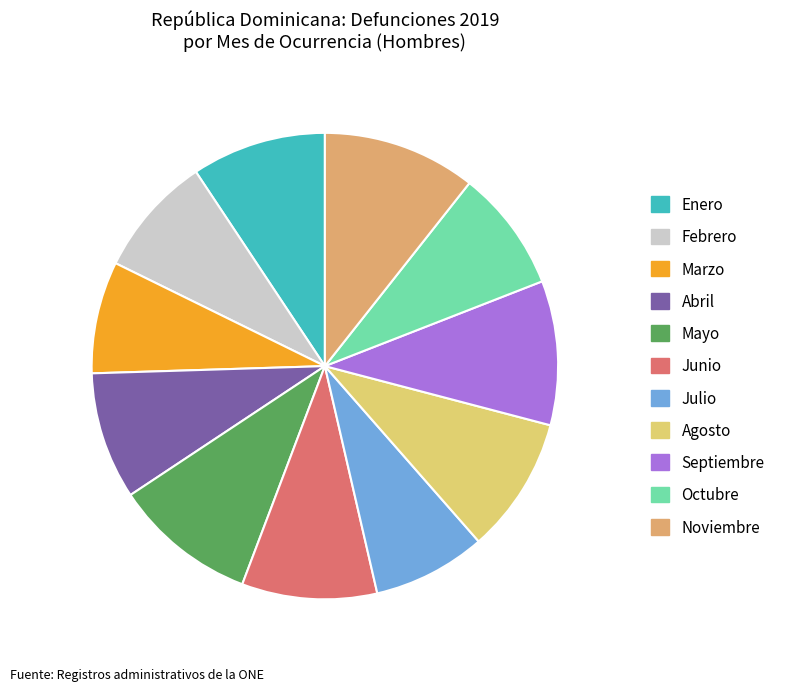

Is there any slice that represents more than half of the pie?

No